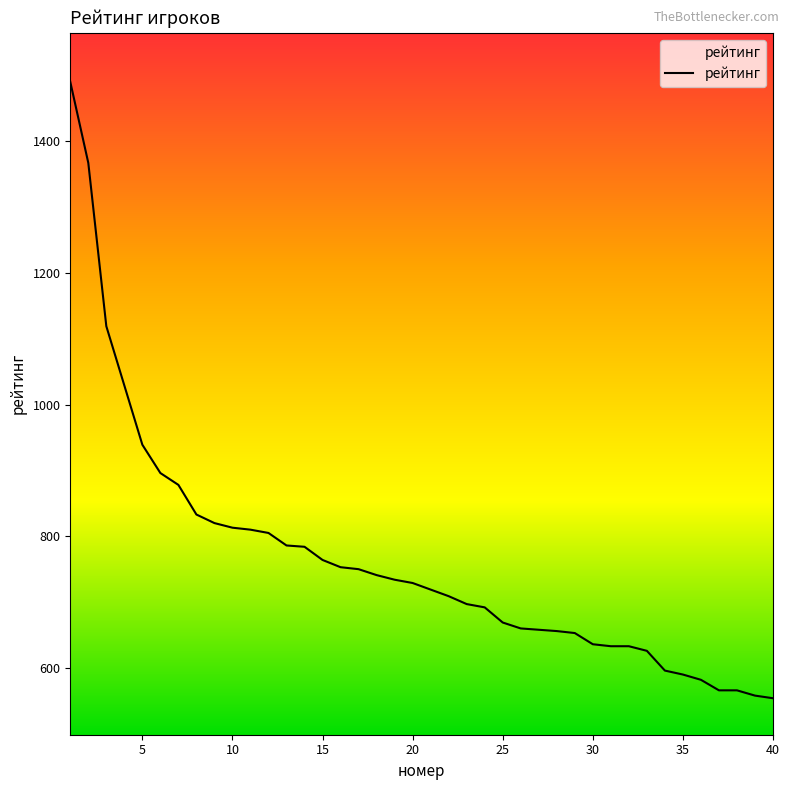

What is the difference between the maximum and minimum values?

936